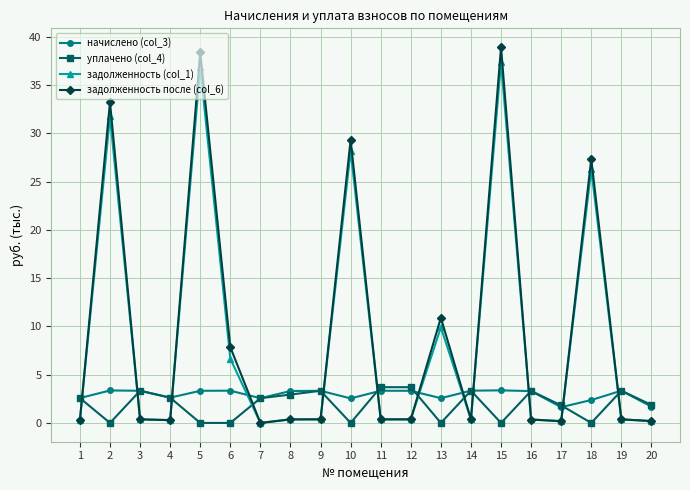

Which series changed the most between 6 and 15?

задолженность после (col_6)